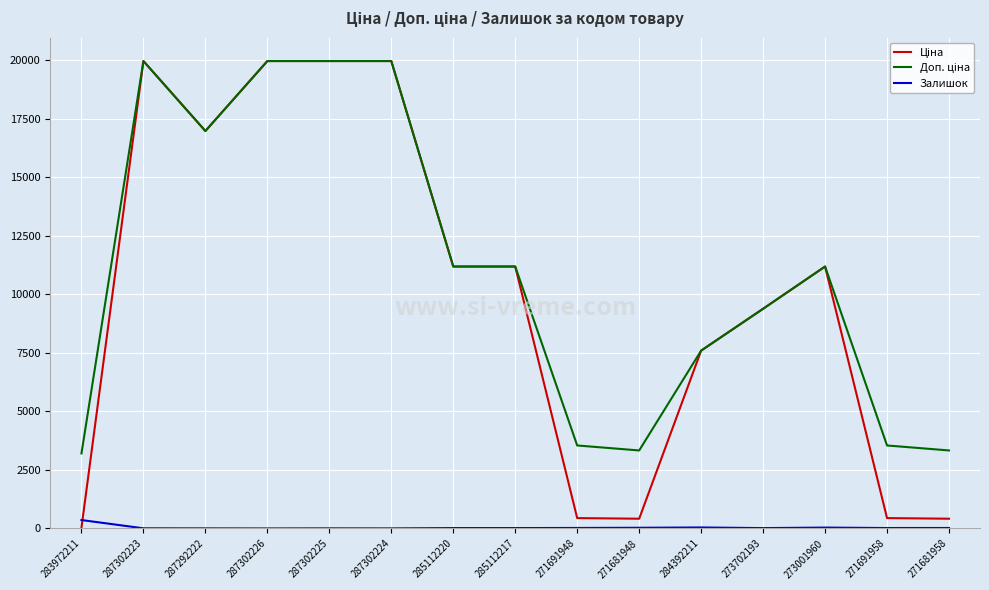

Is it true that Залишок equals 5.0 at 287302225?

True